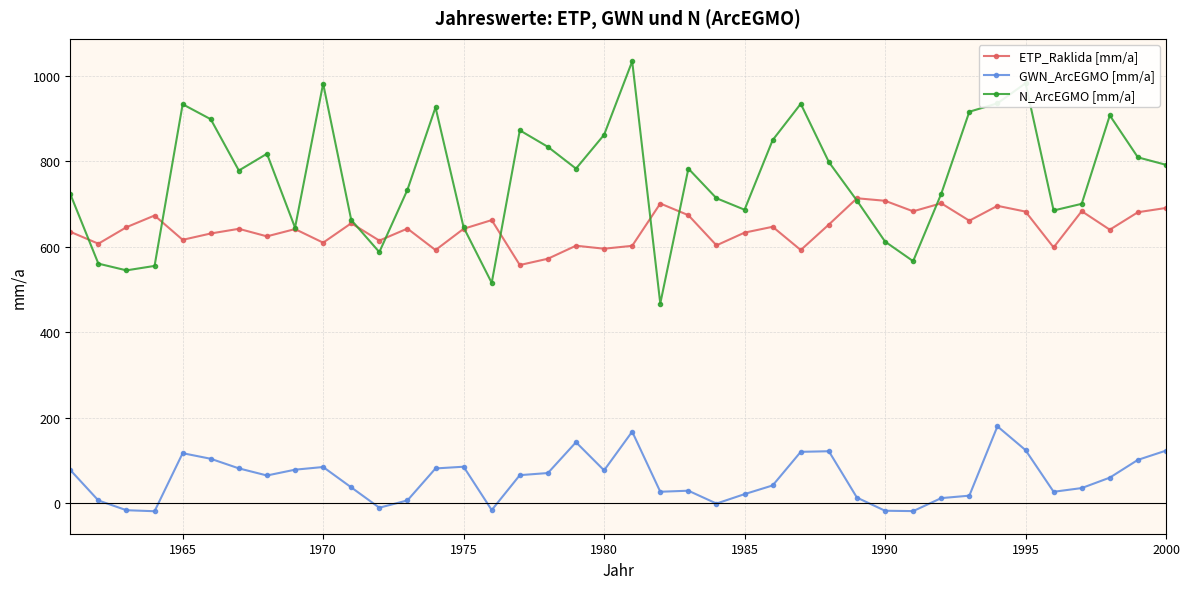

What is the difference between the maximum and minimum values in the N_ArcEGMO [mm/a] series?

566.2